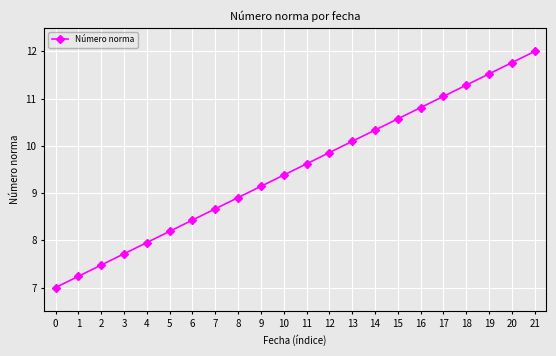

Between 15 and 11, which is larger?

15